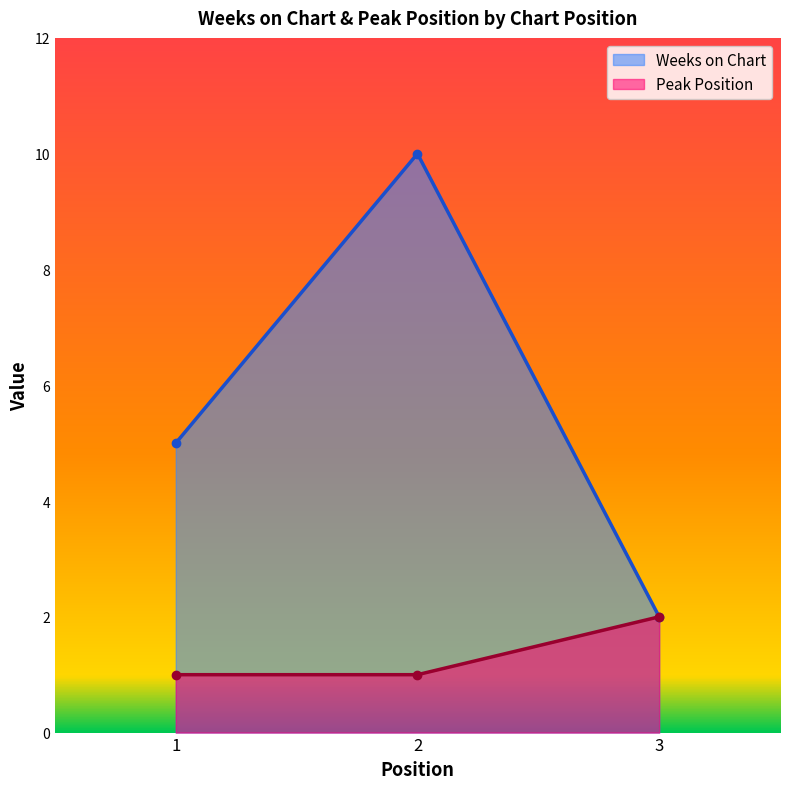

Between 1 and 3, which series saw the biggest shift?

Weeks on Chart